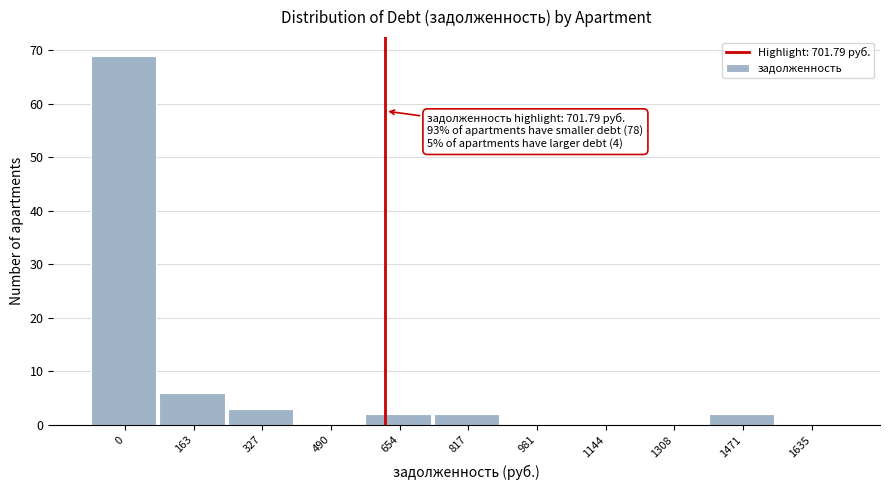

Reading left to right, transcribe all the data shown in this chart.

0=69	163=6	327=3	490=0	654=2	817=2	981=0	1144=0	1308=0	1471=2	1635=0